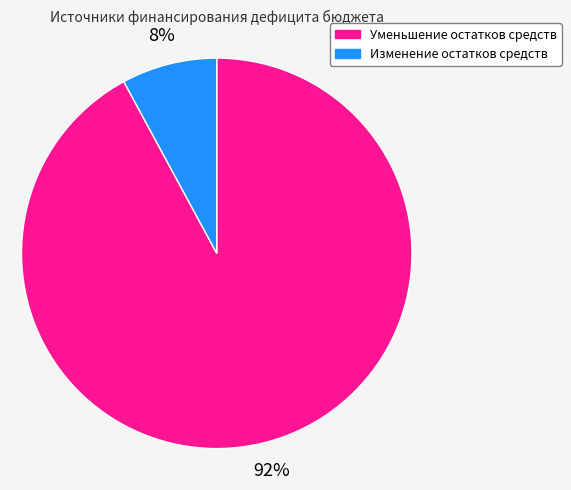

Rank the categories by value from highest to lowest.

Уменьшение остатков средств, Изменение остатков средств